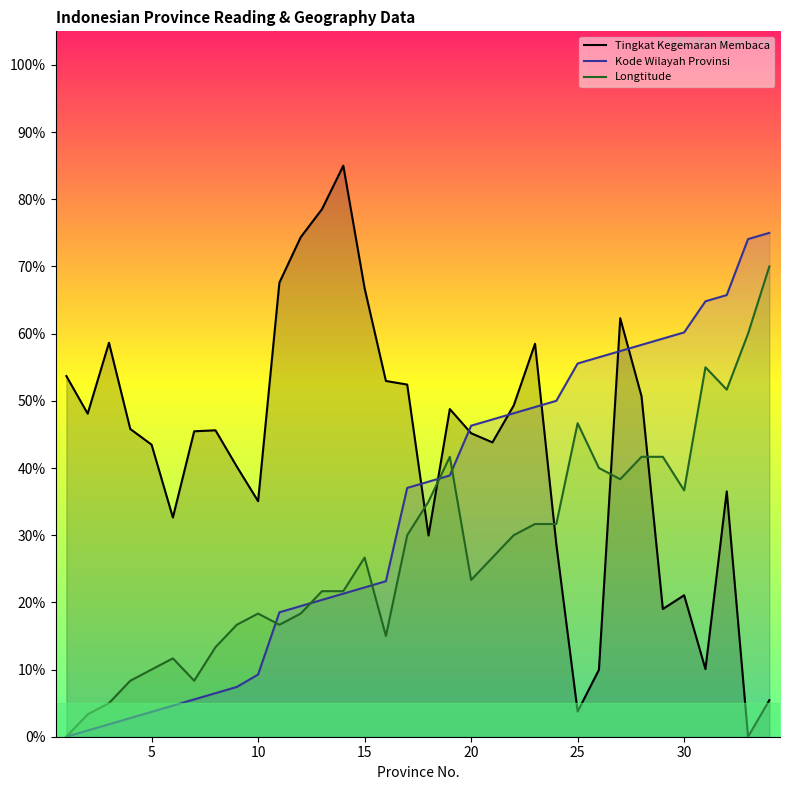

At which label does Longtitude first exceed 26?

15